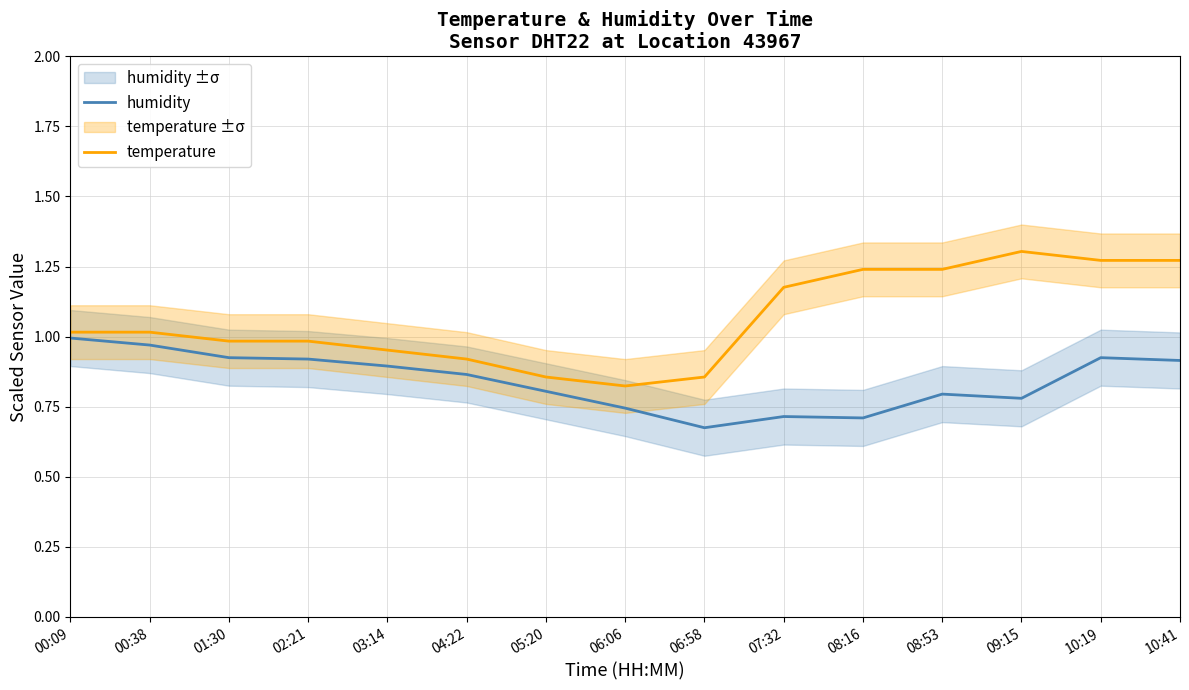

What is the sum of the temperature values at 06:58 and 04:22?

1.8